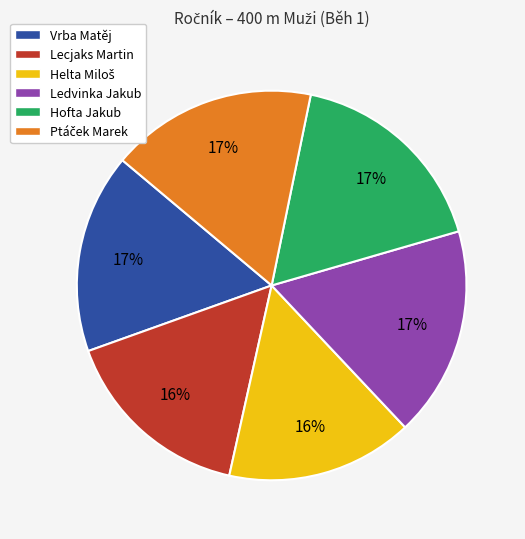

To the nearest percent, what is the combined percentage of Hofta Jakub and Vrba Matěj?

34%